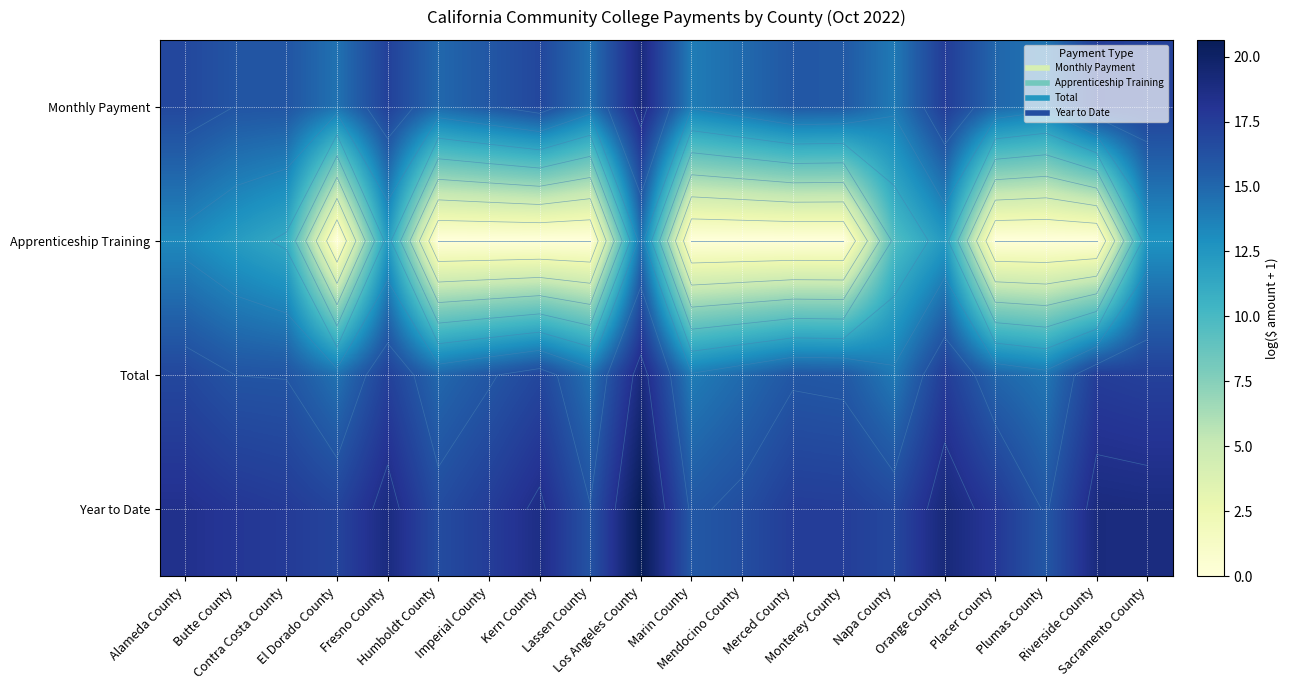

Which series has the largest range (max minus min)?

Apprenticeship Training